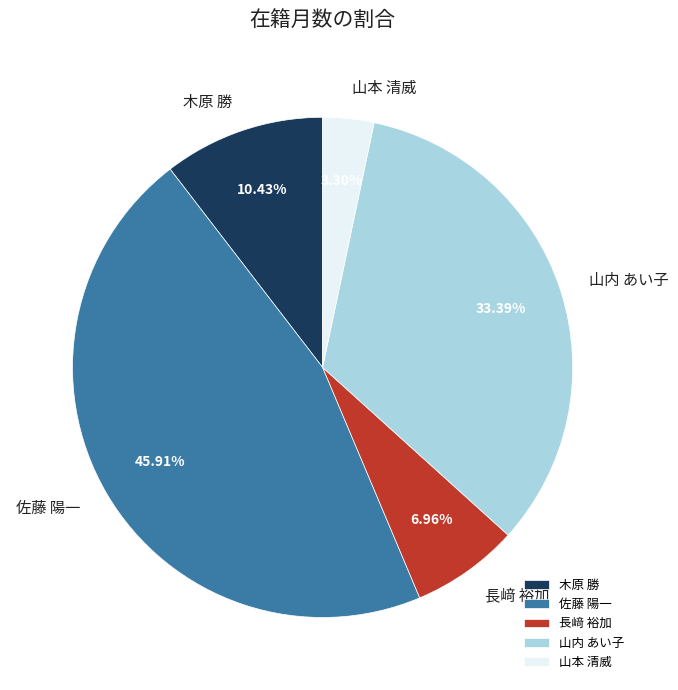

True or false: 佐藤 陽一 accounts for 37% of the total.

False